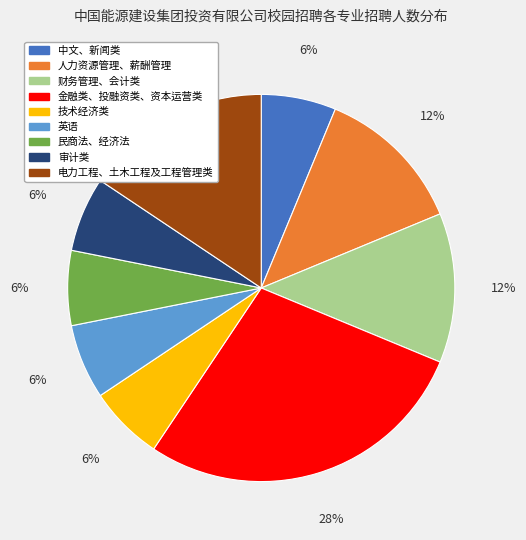

To the nearest percent, what percentage of the pie is 中文、新闻类?

6%